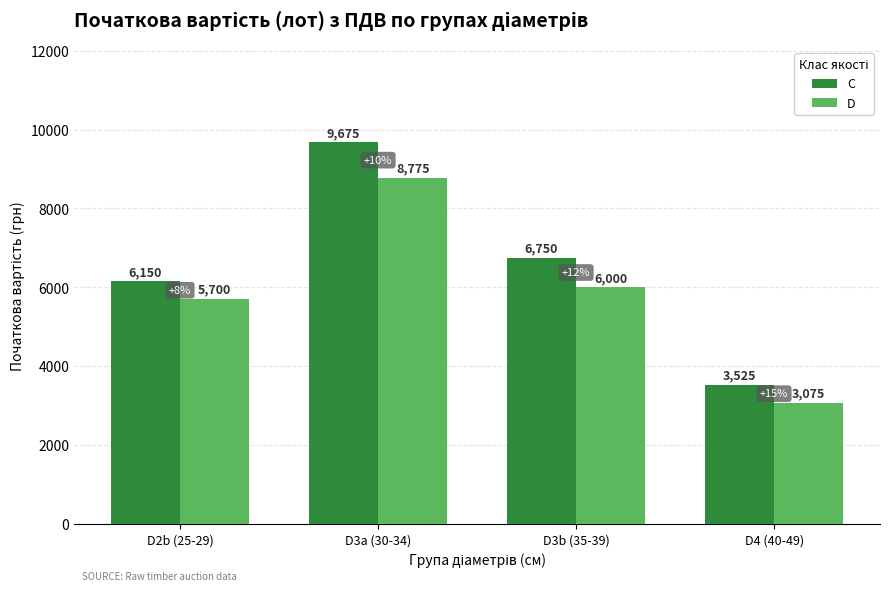

Is it true that C equals 11013 at D3b (35-39)?

False